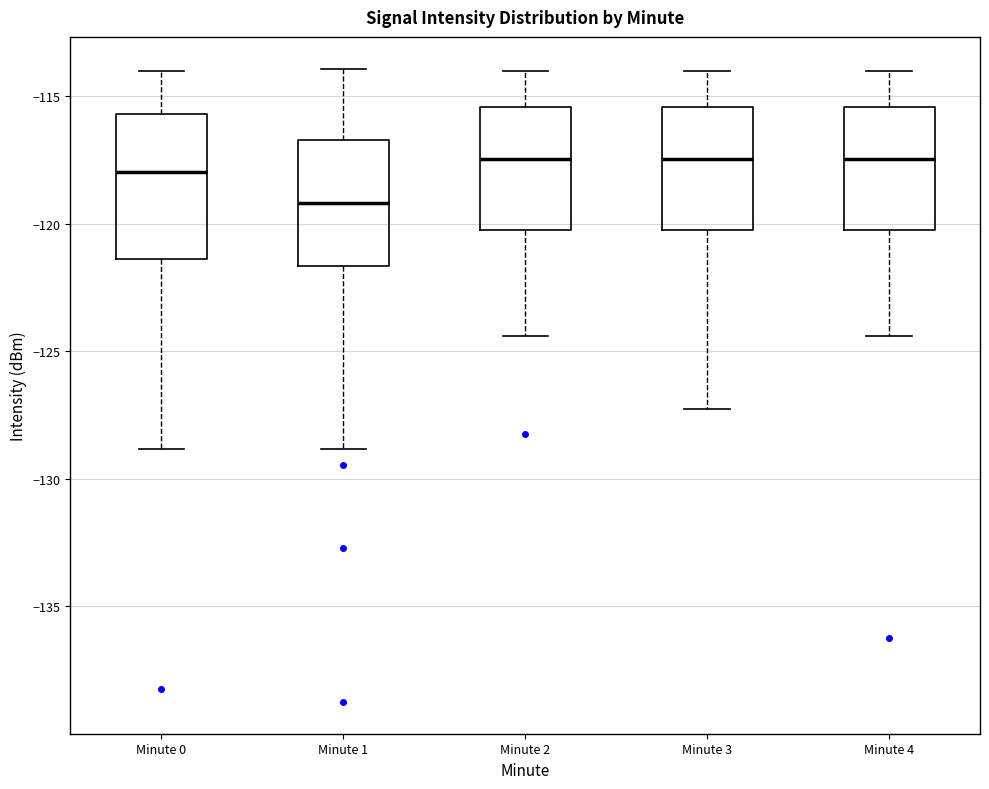

Comparing the boxes themselves (not the whiskers), which one is the tallest?

Minute 0